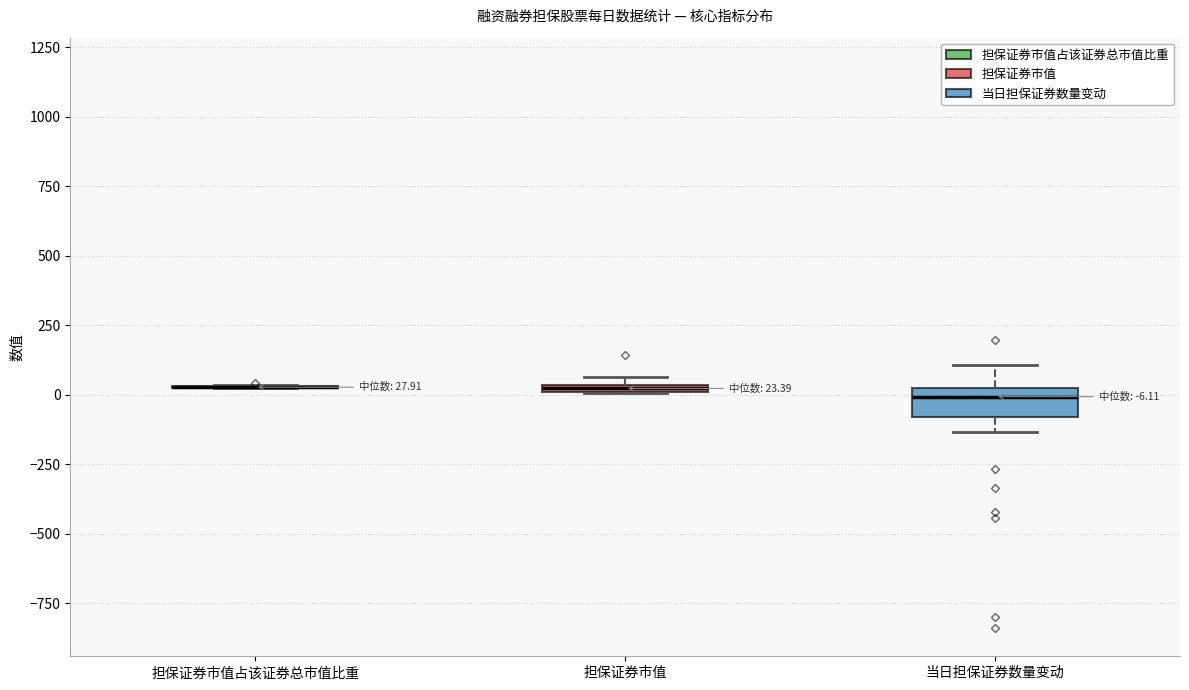

Comparing the boxes themselves (not the whiskers), which one is the tallest?

当日担保证券数量变动